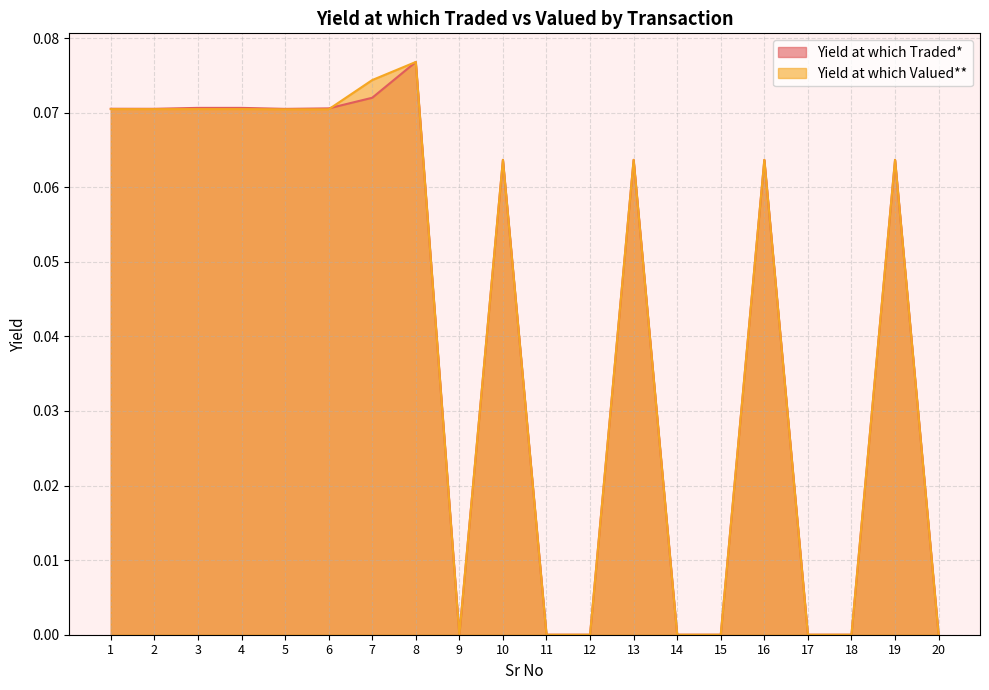

What is the total value across all series at 16?

0.1